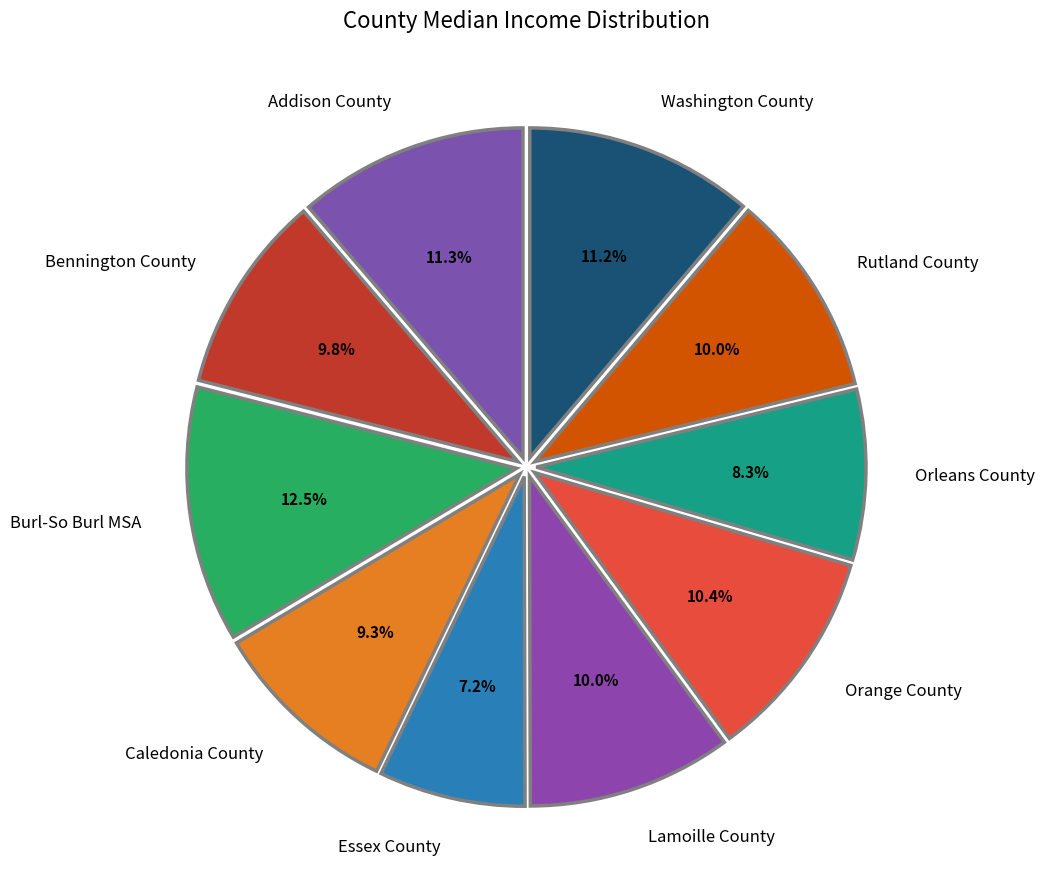

Which slice is the largest?

Burl-So Burl MSA